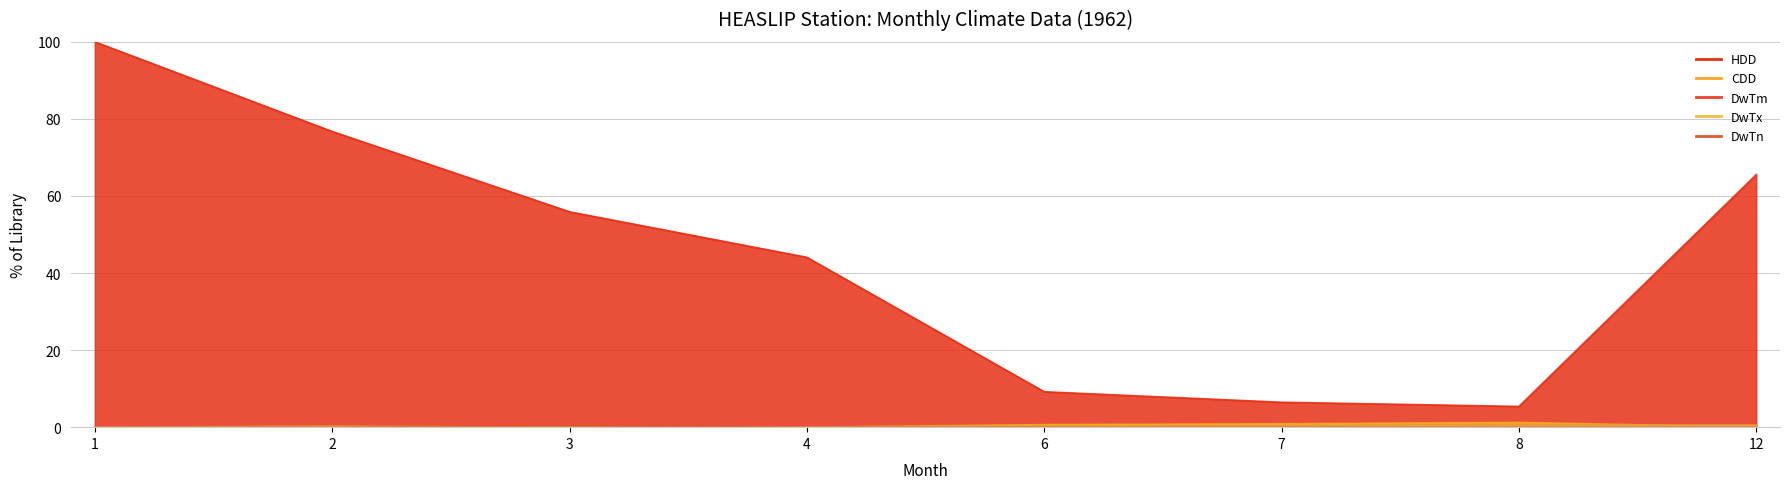

What are all the series names shown in the legend?

HDD, CDD, DwTm, DwTx, DwTn